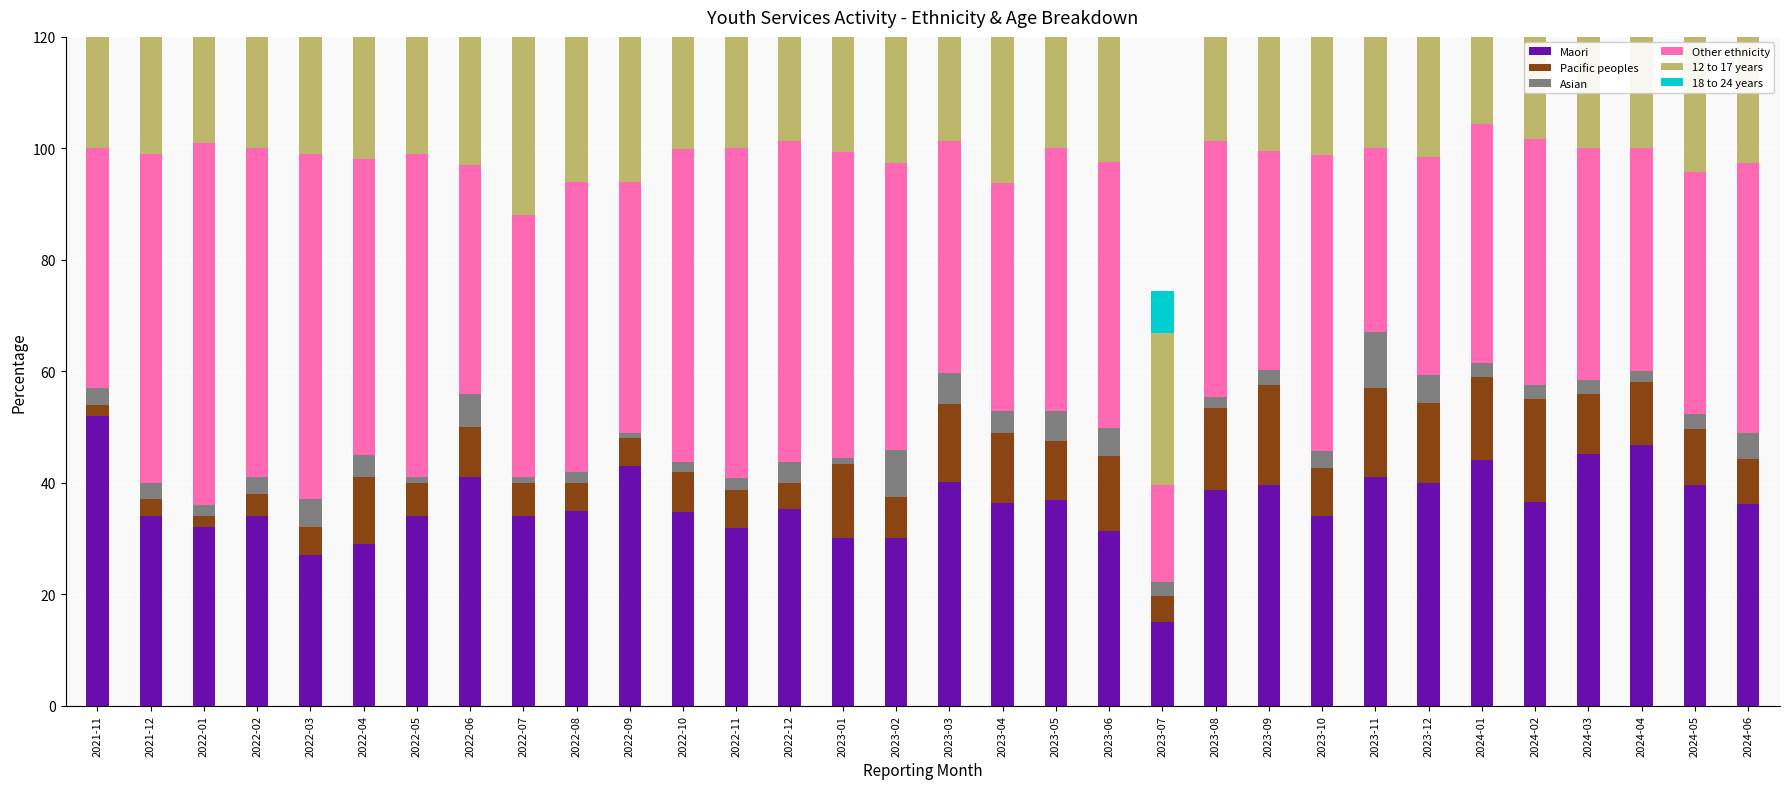

Is it true that Asian equals 2.0 at 2022-01?

True